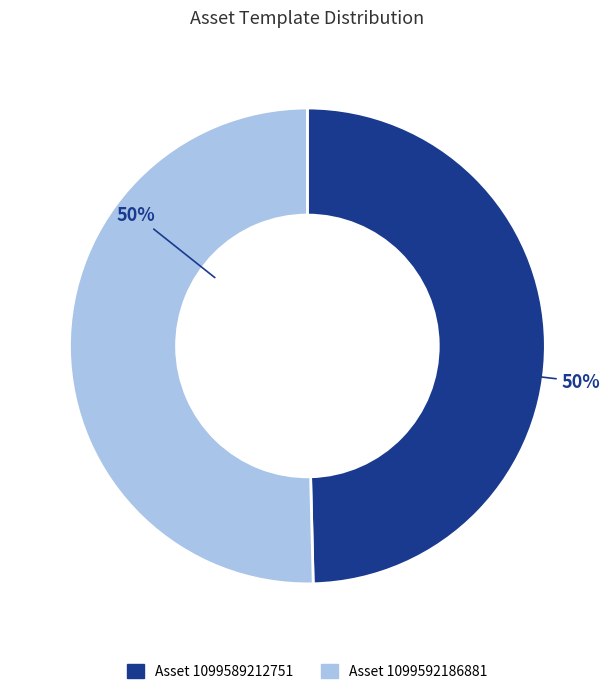

How many segments does this pie chart have?

2